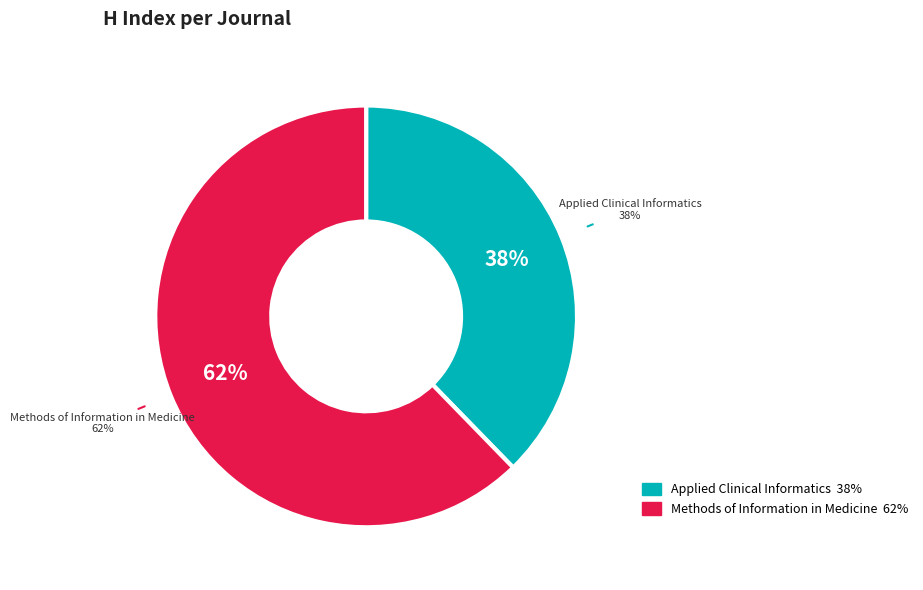

Combined, what portion of the pie is Applied Clinical Informatics and Methods of Information in Medicine?

100.0%